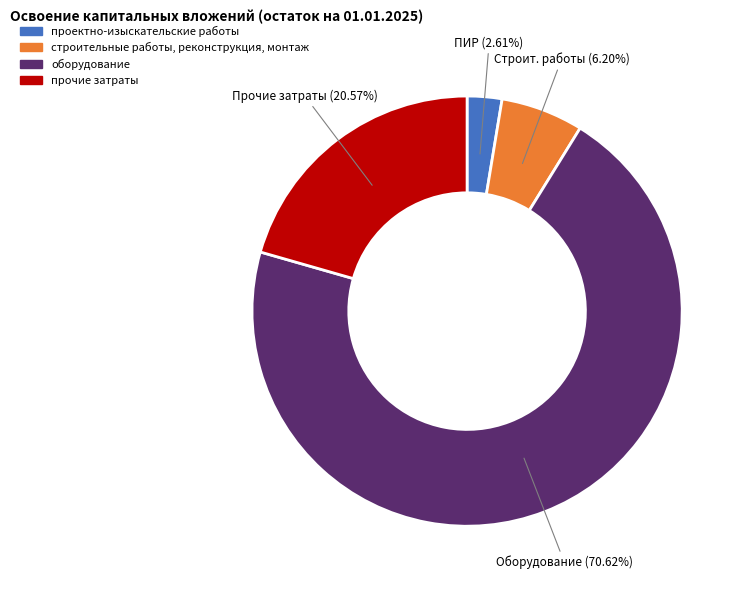

To the nearest percent, what portion does проектно-изыскательские работы represent?

3%